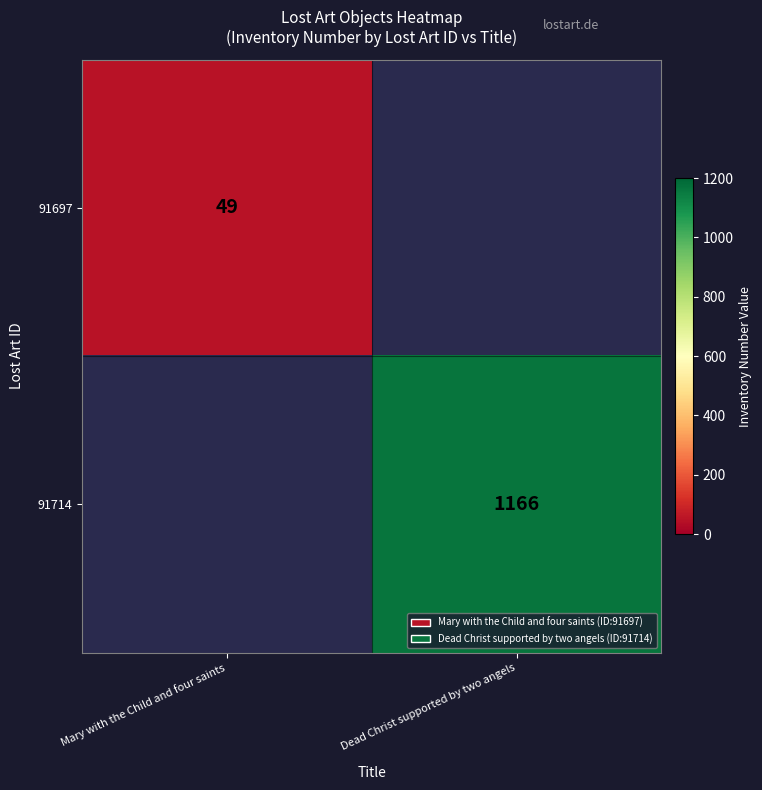

What is the maximum value shown in the chart?

1166.0